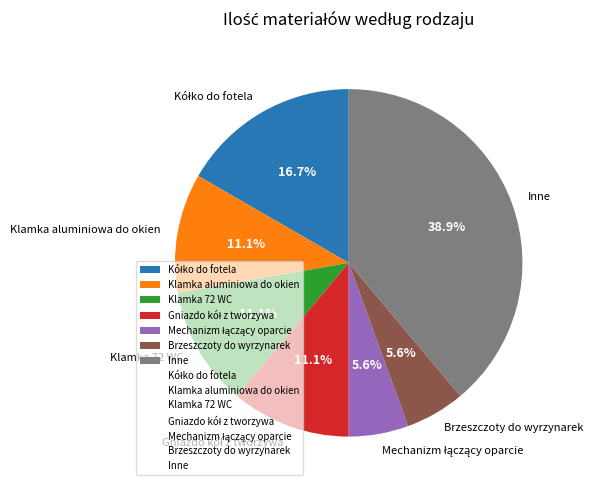

How much of the chart is everything except Brzeszczoty do wyrzynarek?

94.4%